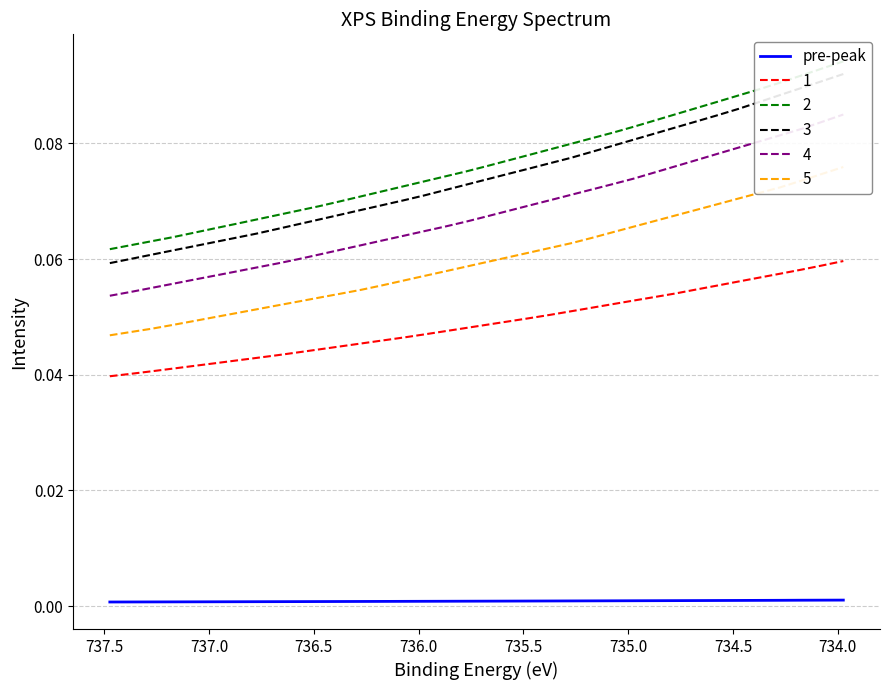

How many lines are shown in the chart?

1